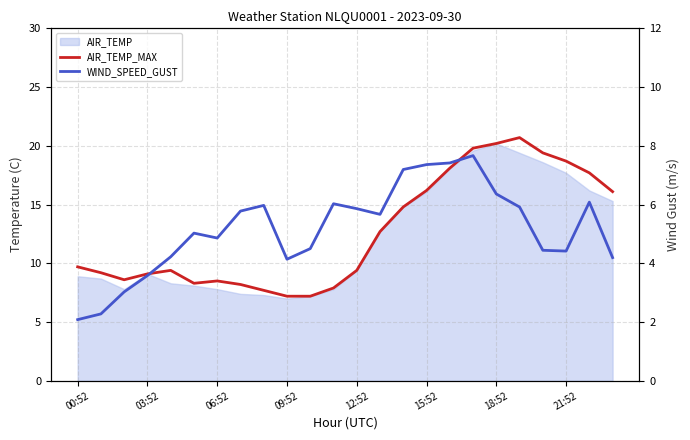

Where is WIND_SPEED_GUST nearest to the value 4?

09:52